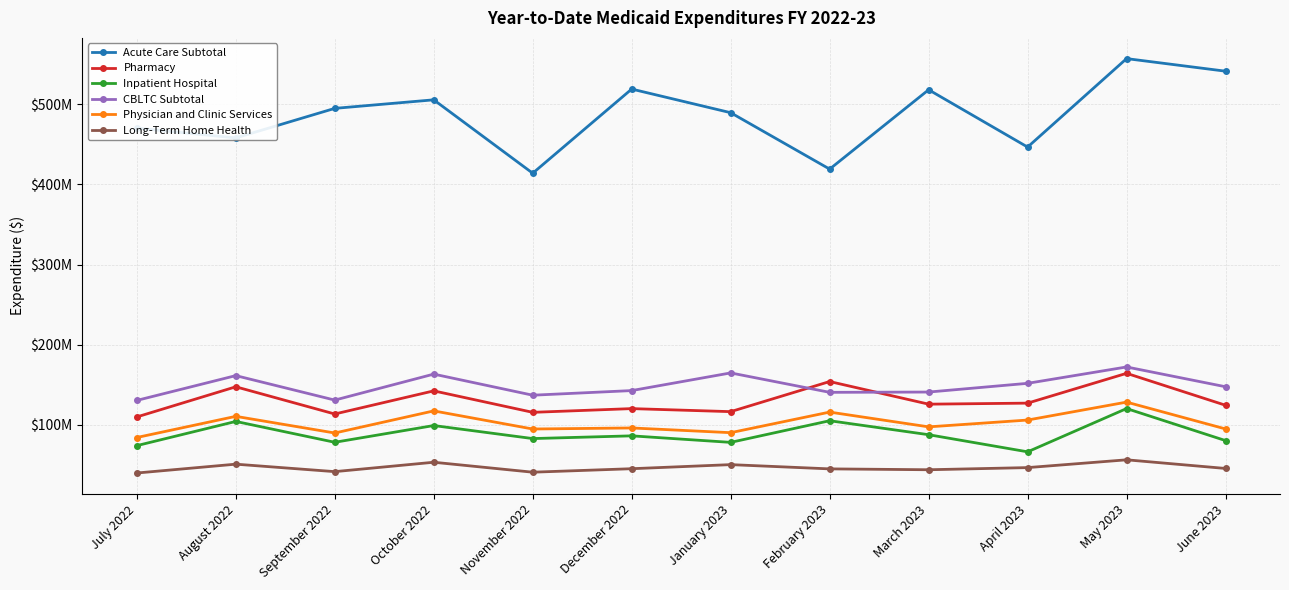

At which category is the sum across all series the highest?

May 2023